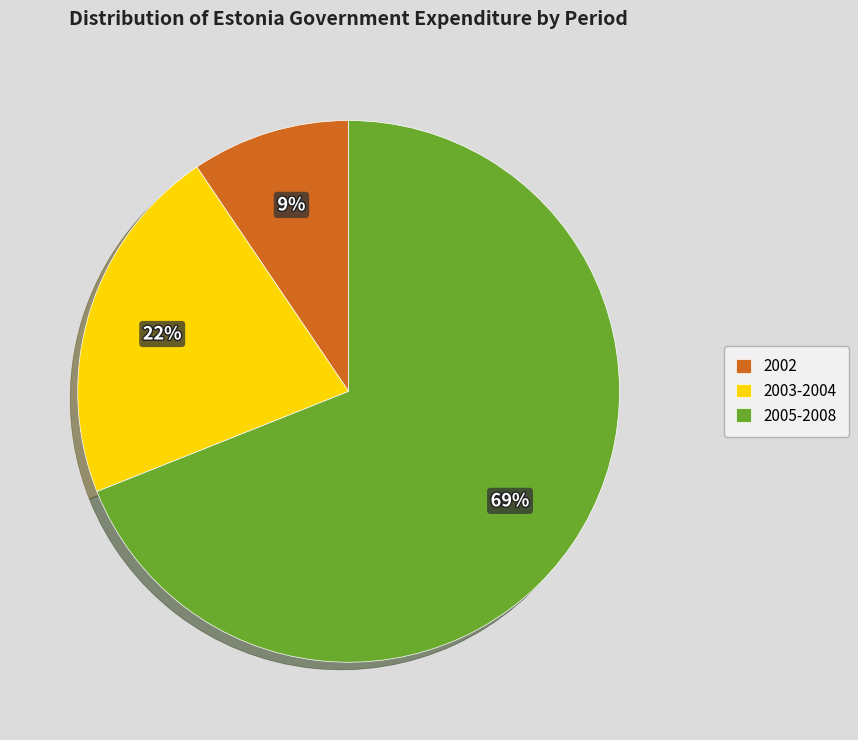

Combined, do 2005-2008 and 2003-2004 account for over 50%?

Yes